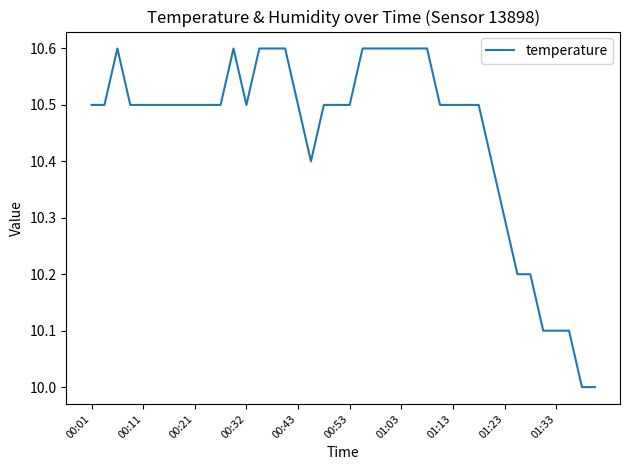

What is the minimum value shown in the chart?

10.0